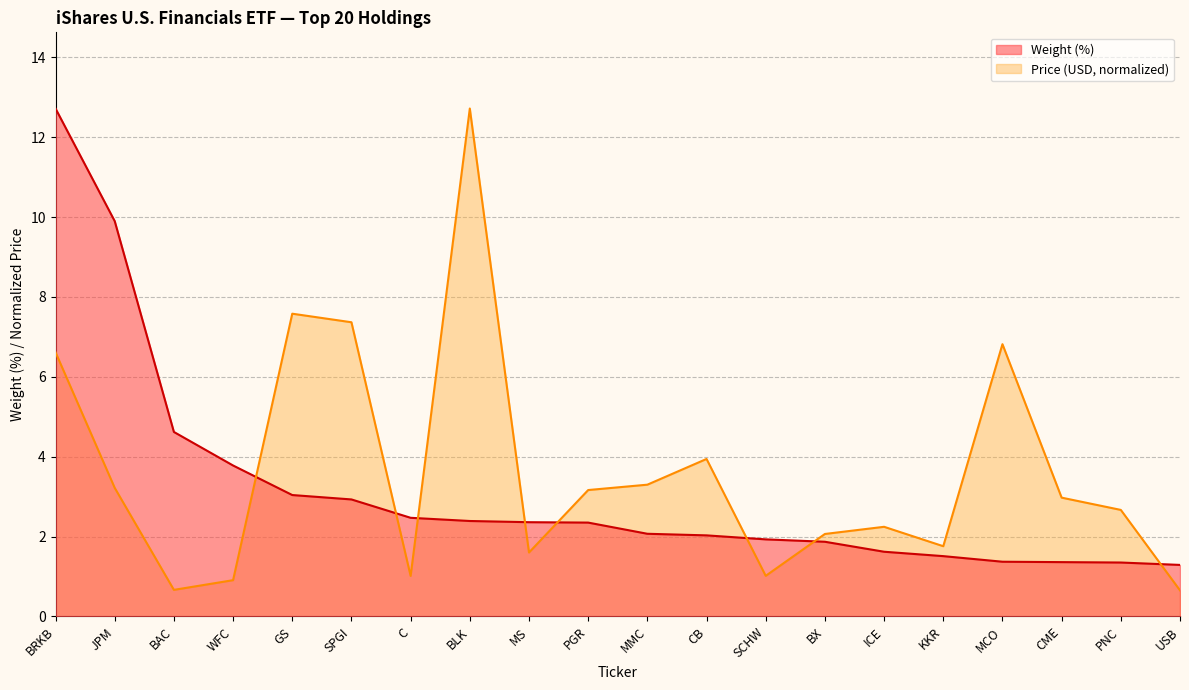

Where does the Price (USD) series first go above 2?

BRKB